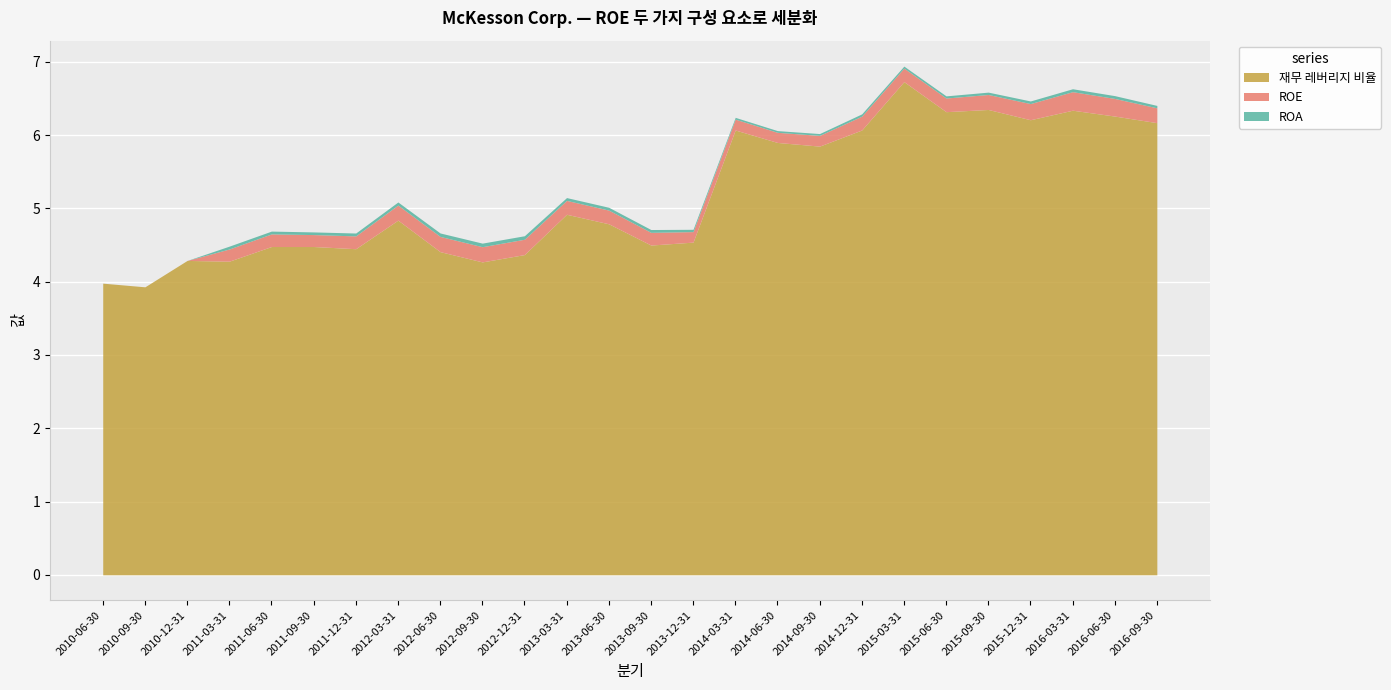

How many distinct data groups are displayed?

3